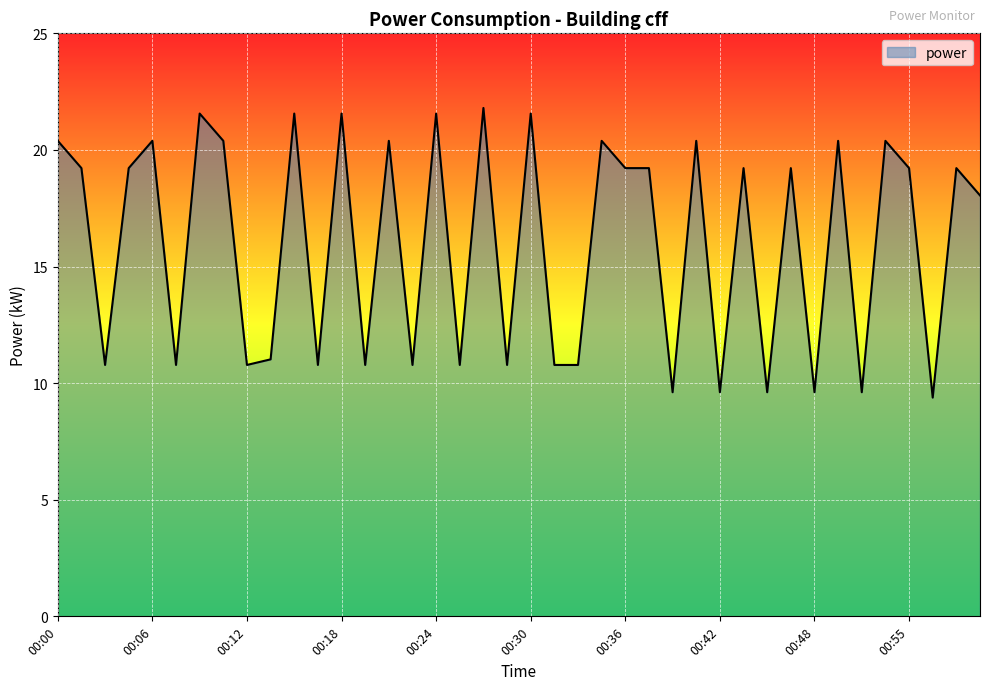

What is the sum of all values?

640.8